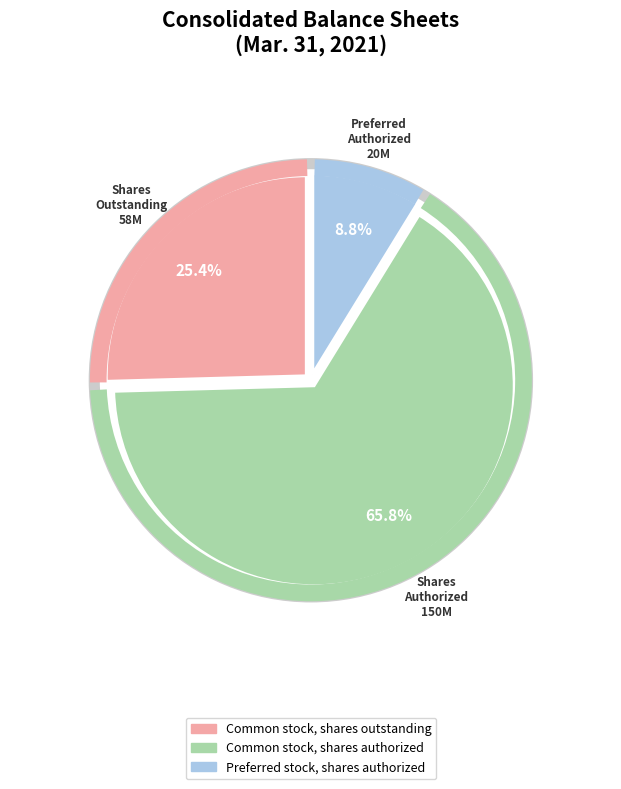

What is the ratio of the value at Common stock, shares outstanding to the value at Preferred stock, shares authorized?

2.9